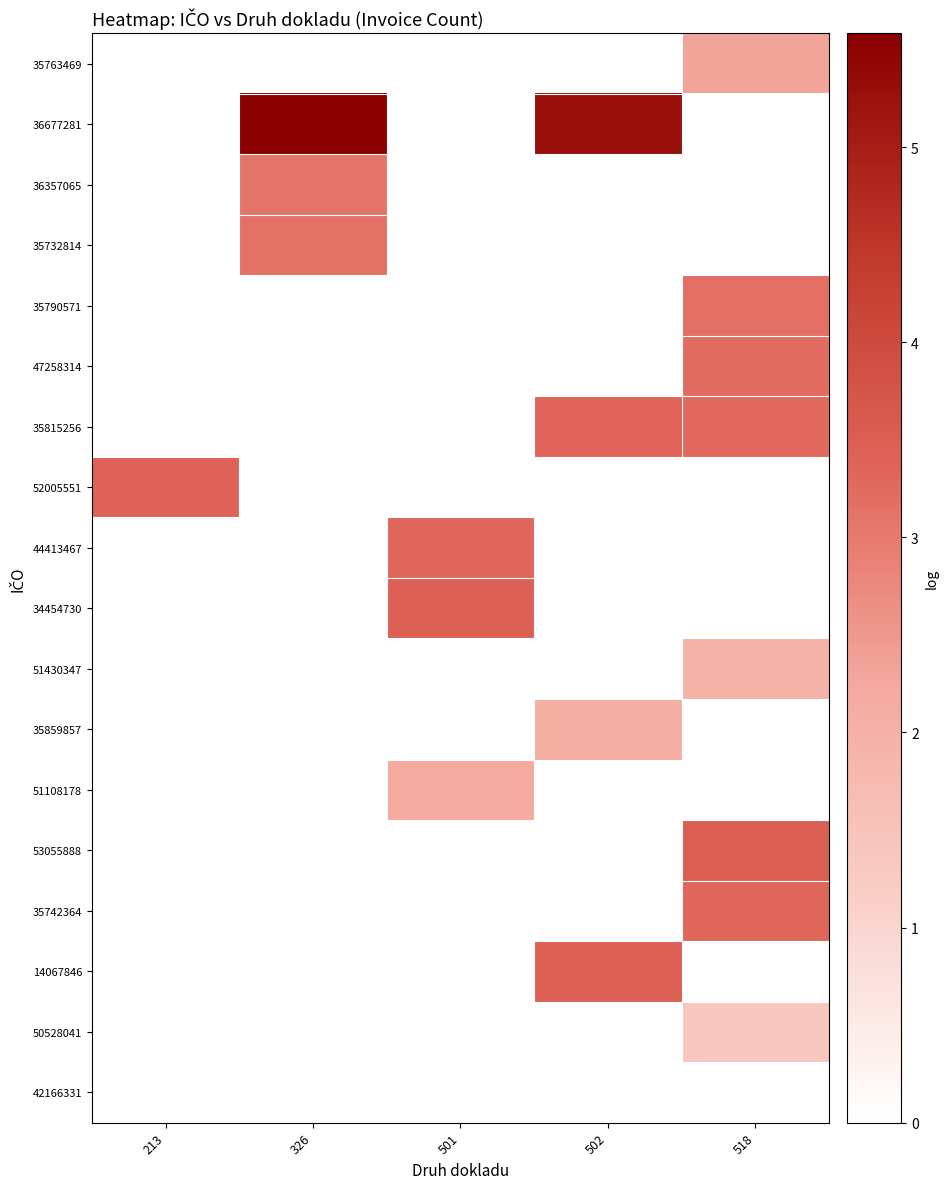

Reading left to right, what are all the values shown in this chart?

35763469: 213=0.0	326=0.0	501=0.0	502=0.0	518=2.3
36677281: 213=0.0	326=5.6	501=0.0	502=5.3	518=0.0
36357065: 213=0.0	326=3.1	501=0.0	502=0.0	518=0.0
35732814: 213=0.0	326=3.1	501=0.0	502=0.0	518=0.0
35790571: 213=0.0	326=0.0	501=0.0	502=0.0	518=3.2
47258314: 213=0.0	326=0.0	501=0.0	502=0.0	518=3.2
35815256: 213=0.0	326=0.0	501=0.0	502=3.4	518=3.3
52005551: 213=3.4	326=0.0	501=0.0	502=0.0	518=0.0
44413467: 213=0.0	326=0.0	501=3.3	502=0.0	518=0.0
34454730: 213=0.0	326=0.0	501=3.4	502=0.0	518=0.0
51430347: 213=0.0	326=0.0	501=0.0	502=0.0	518=1.9
35859857: 213=0.0	326=0.0	501=0.0	502=2.1	518=0.0
51108178: 213=0.0	326=0.0	501=2.2	502=0.0	518=0.0
53055888: 213=0.0	326=0.0	501=0.0	502=0.0	518=3.5
35742364: 213=0.0	326=0.0	501=0.0	502=0.0	518=3.3
14067846: 213=0.0	326=0.0	501=0.0	502=3.5	518=0.0
50528041: 213=0.0	326=0.0	501=0.0	502=0.0	518=1.4
42166331: 213=0.0	326=0.0	501=0.0	502=0.0	518=0.0